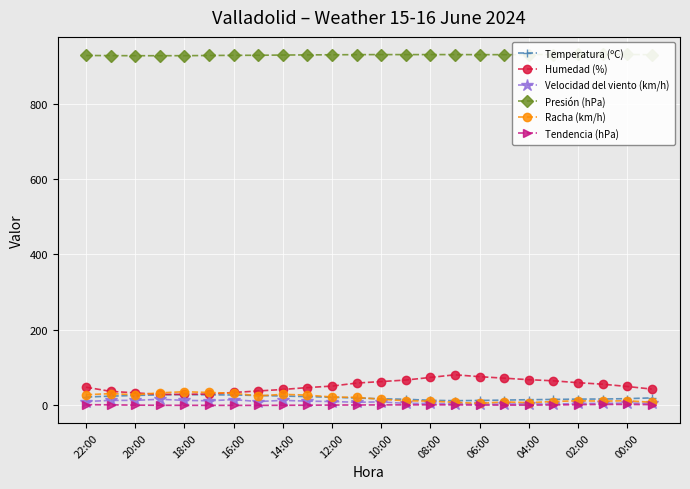

Is this an area chart (filled region under the line)?

No